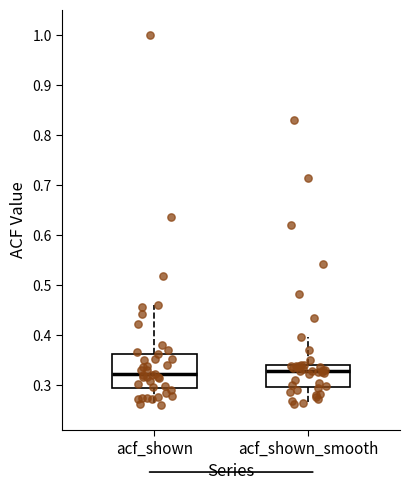

Reading left to right, transcribe this box plot: for each box, give where its median line is, the range the box spans, and where its two whiskers end, as read against the y-axis. The values are not printed on the chart, so give them approximately, as read against the axis.

acf_shown: median 0.32, box 0.29 to 0.36, whiskers 0.26 to 0.46
acf_shown_smooth: median 0.33, box 0.30 to 0.34, whiskers 0.26 to 0.40